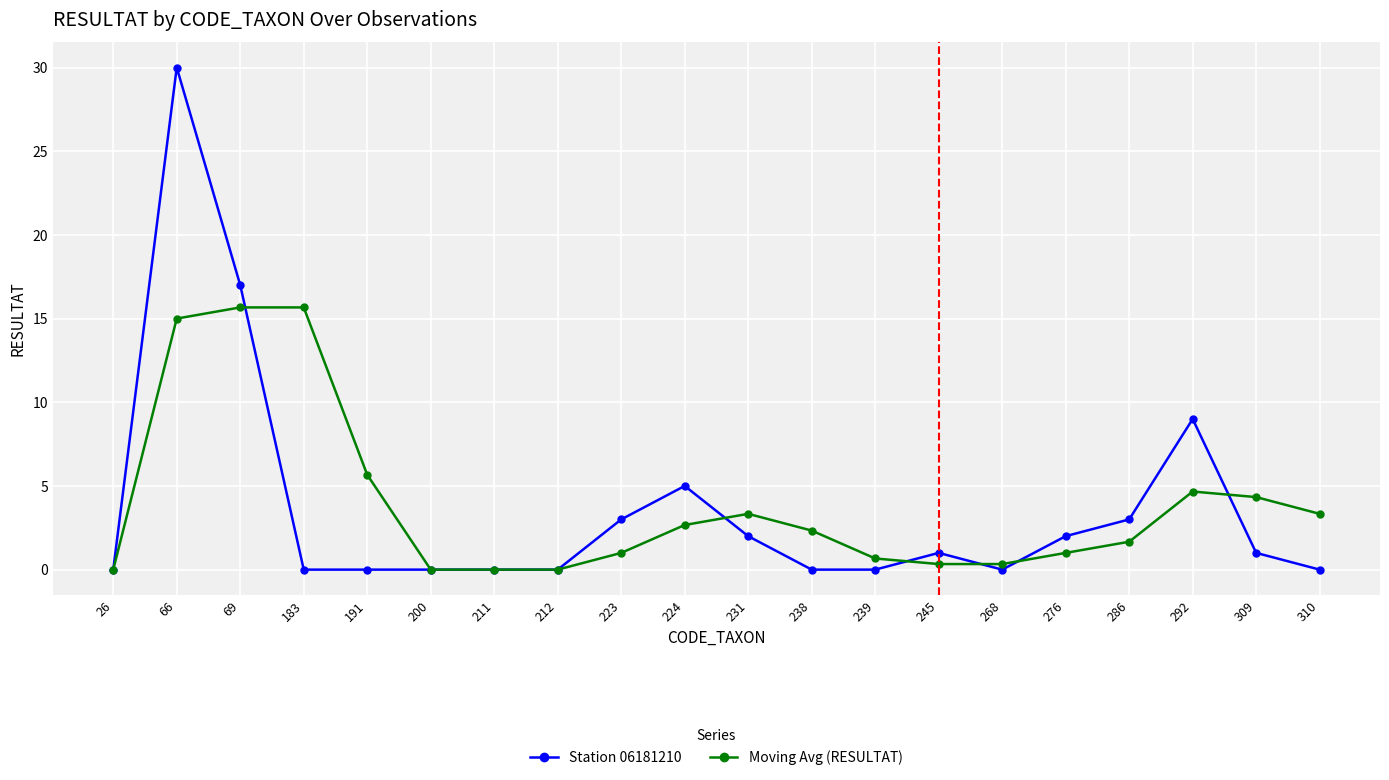

What is the average value of the Moving Avg (RESULTAT) series?

3.9